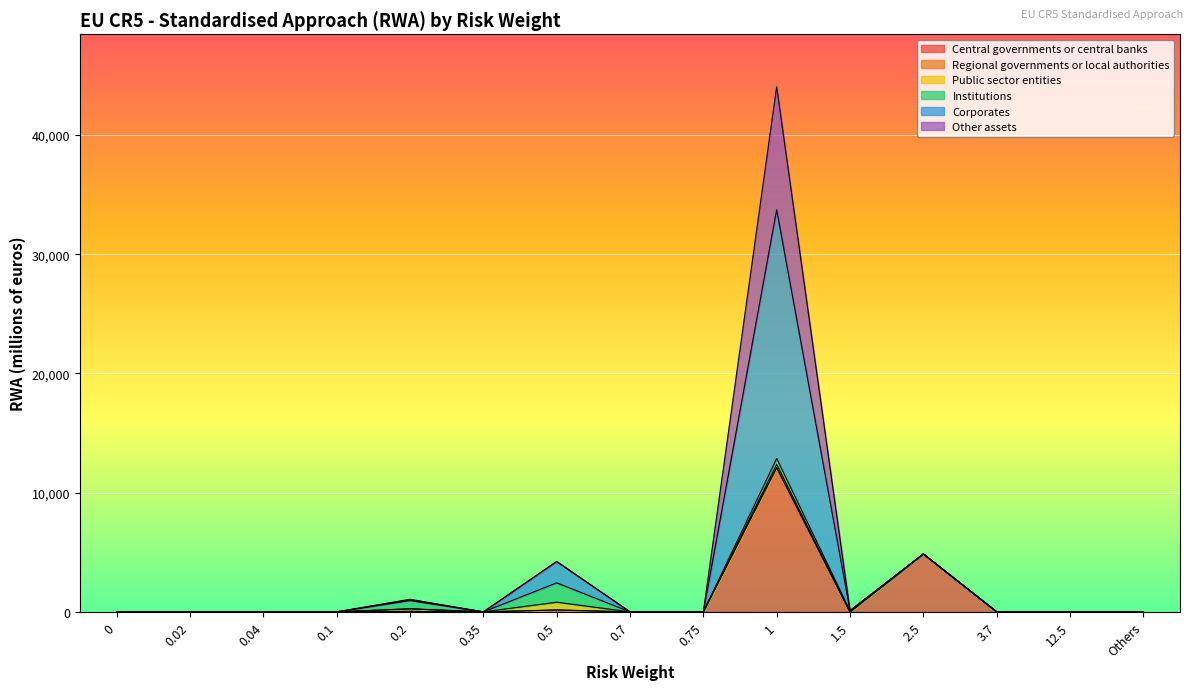

How many lines are shown in the chart?

6